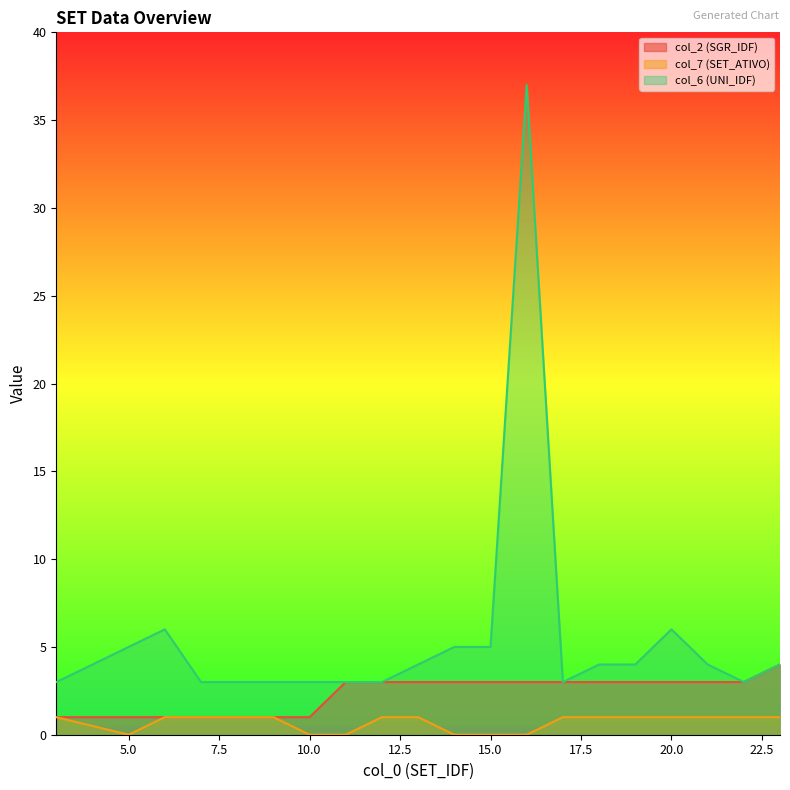

Does the chart have visible grid lines?

No